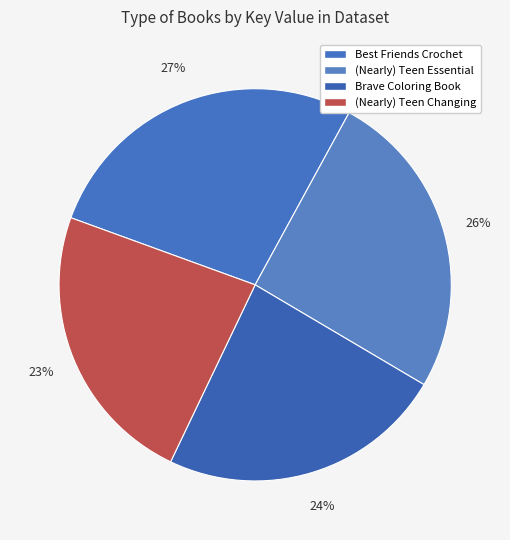

How many slices are in this pie chart?

4